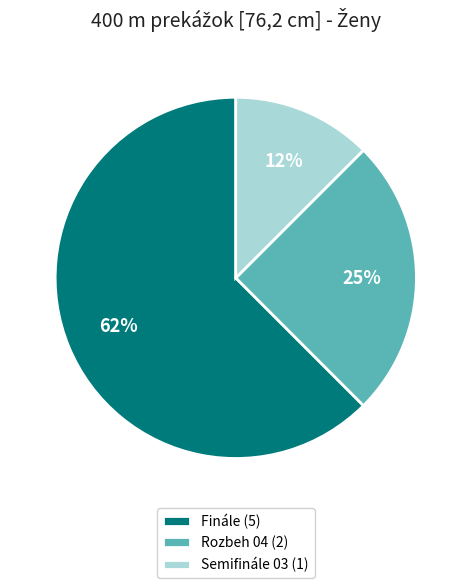

To the nearest percent, what is the average slice percentage?

33%